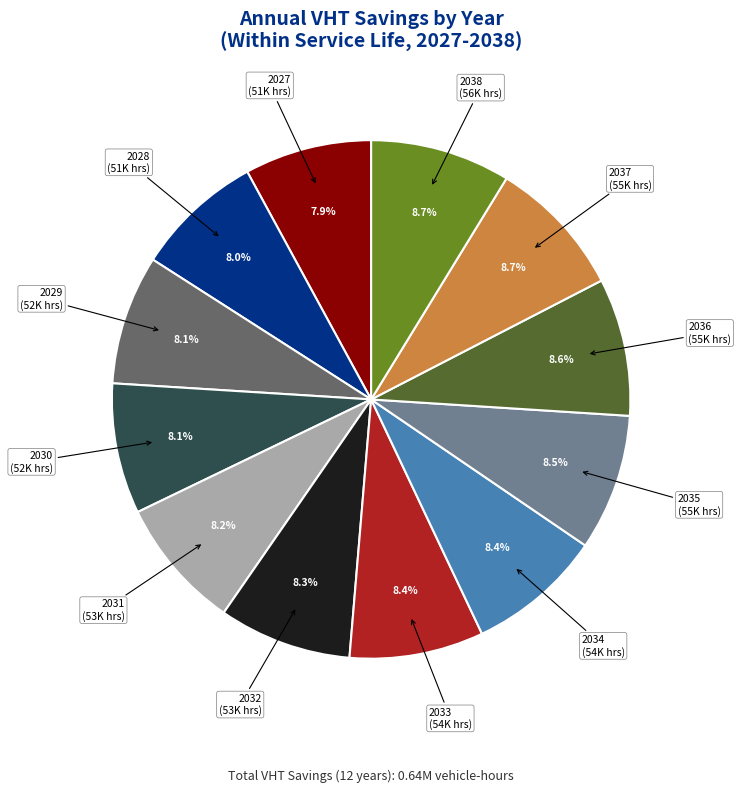

Does any single category account for the majority?

No